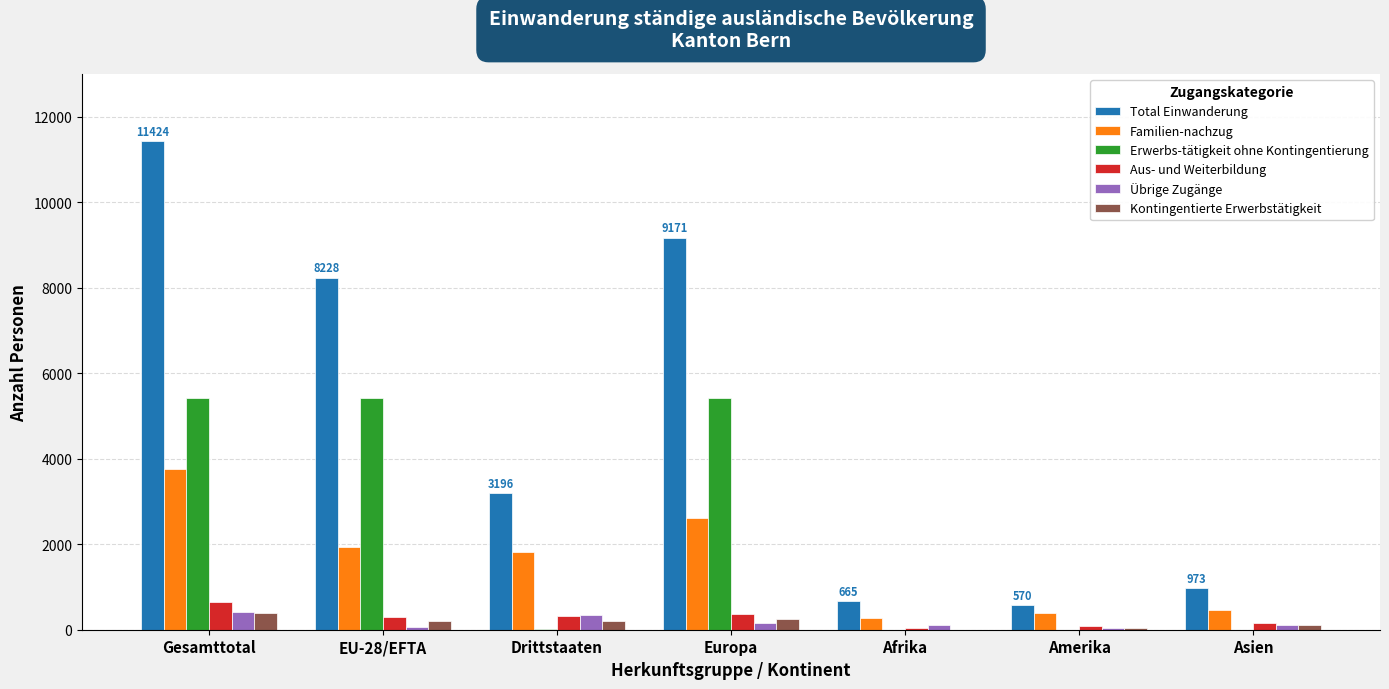

What is the average value of the Kontingentierte Erwerbstätigkeit series?

171